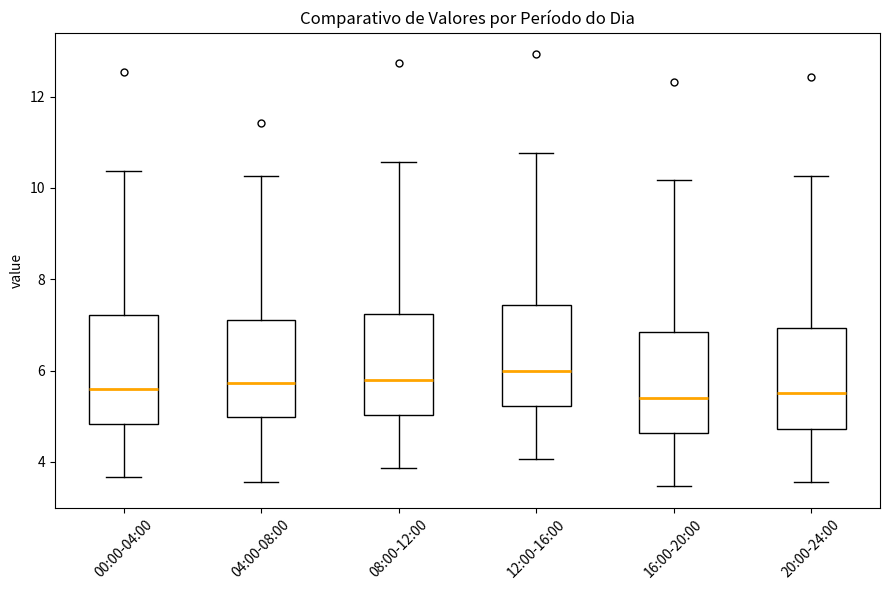

Reading left to right, transcribe this box plot: for each box, give where its median line is, the range the box spans, and where its two whiskers end, as read against the y-axis. The values are not printed on the chart, so give them approximately, as read against the axis.

00:00-04:00: median 5.6, box 4.8 to 7.2, whiskers 3.6 to 10.4
04:00-08:00: median 5.8, box 5.0 to 7.2, whiskers 3.6 to 10.2
08:00-12:00: median 5.8, box 5.0 to 7.2, whiskers 3.8 to 10.6
12:00-16:00: median 6.0, box 5.2 to 7.4, whiskers 4.0 to 10.8
16:00-20:00: median 5.4, box 4.6 to 6.8, whiskers 3.4 to 10.2
20:00-24:00: median 5.6, box 4.8 to 7.0, whiskers 3.6 to 10.2